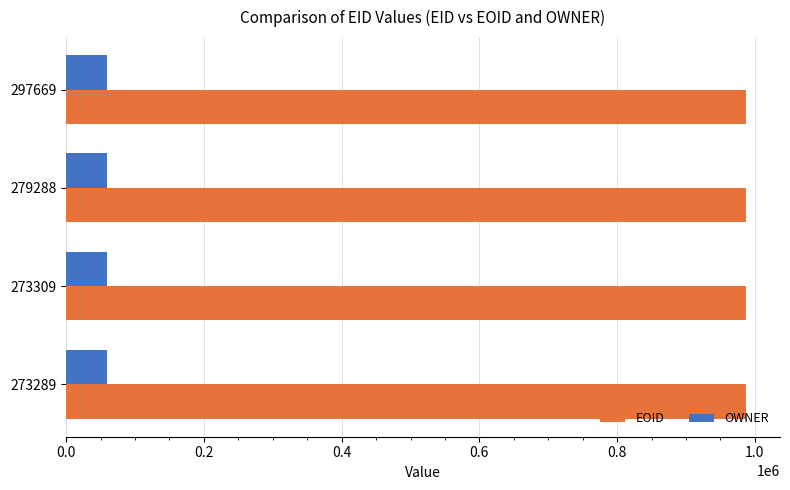

List the series in order of their overall mean, lowest first.

OWNER, EOID